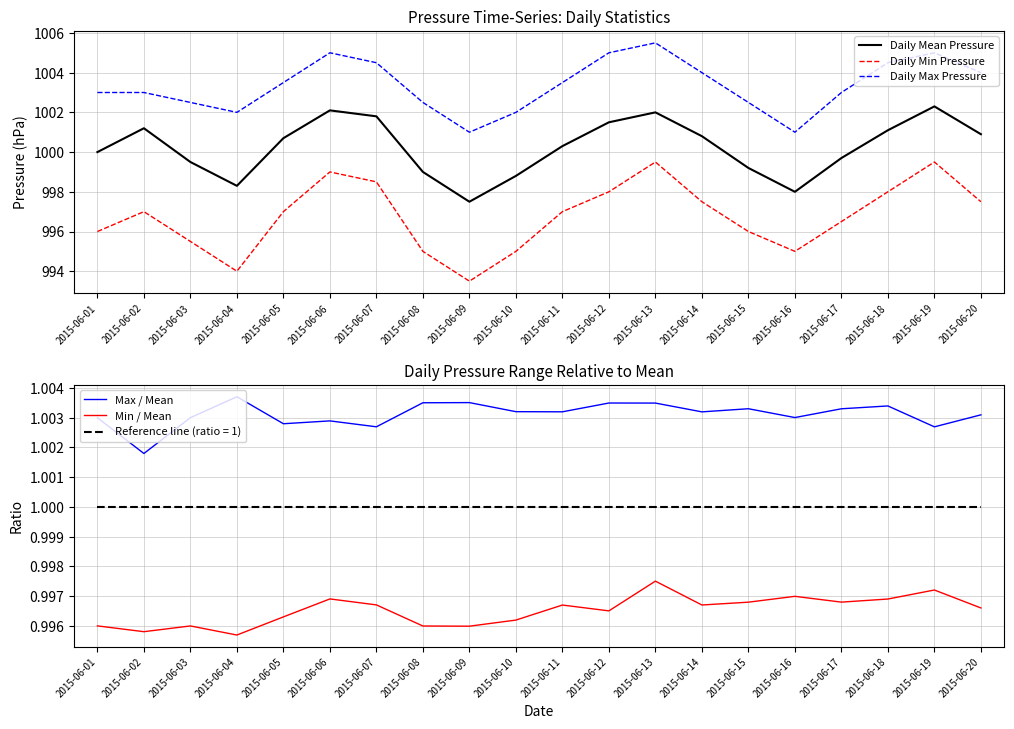

True or false: Daily Max Pressure and Max / Mean intersect in this chart.

False